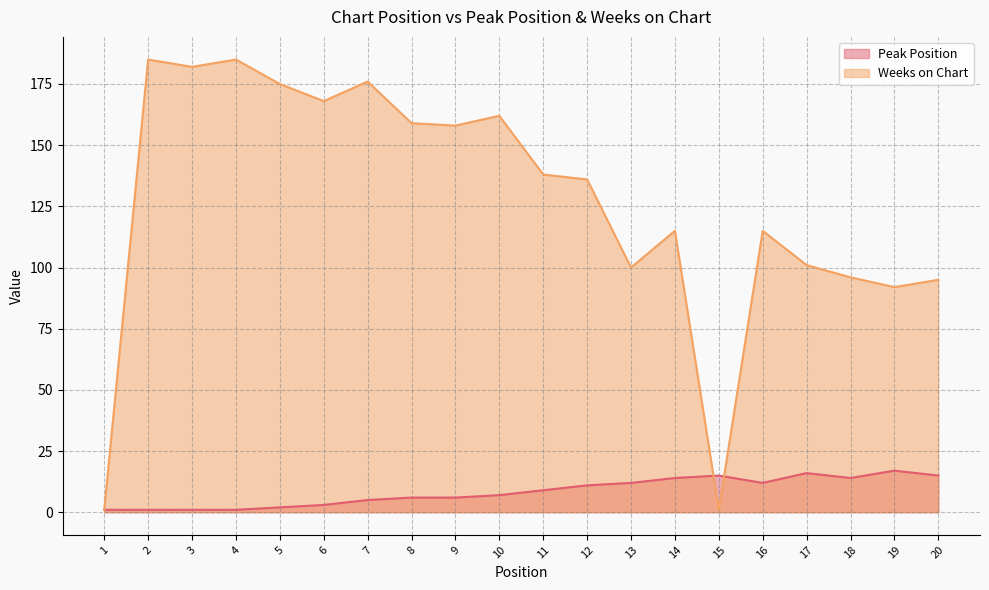

What is the spread (max minus min) of values at 4?

184